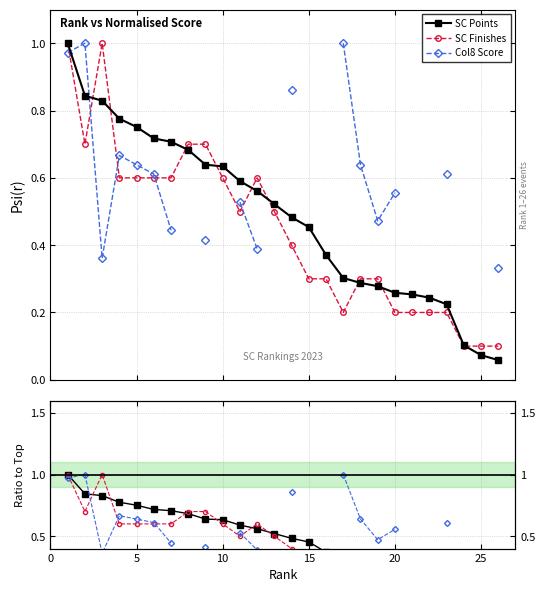

At which category does SC Finishes reach its first local valley?

5